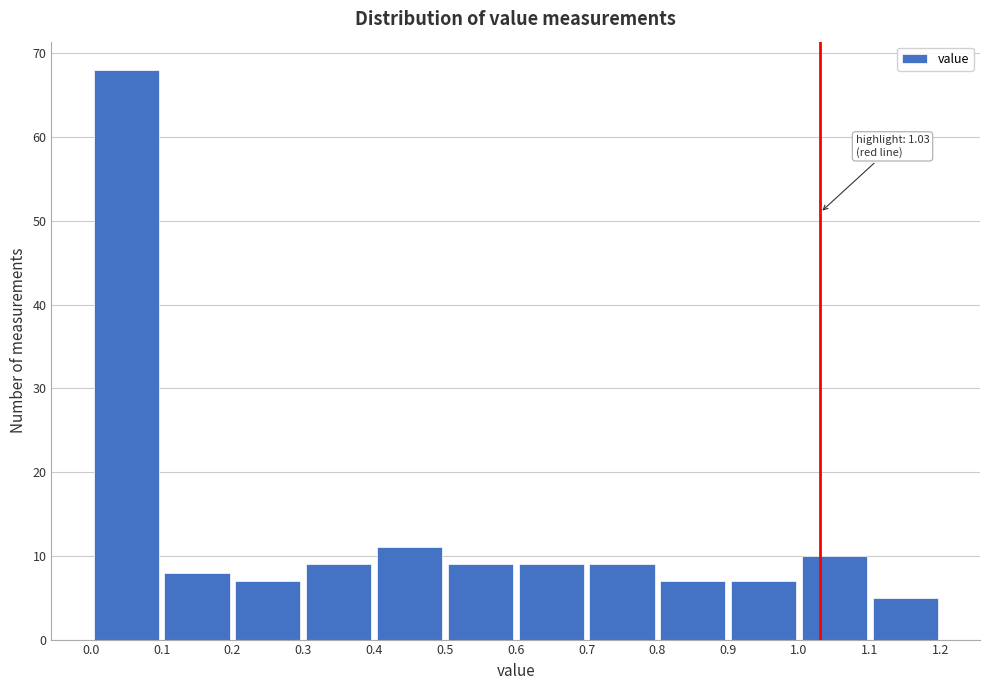

Which range on the x-axis has the tallest bar?

0.0 to 0.1